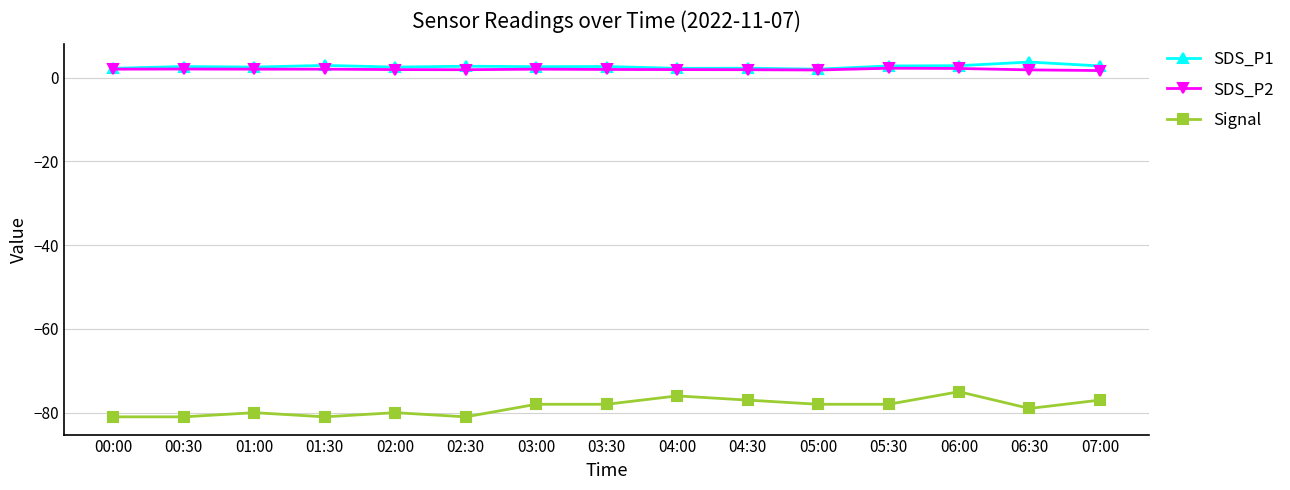

What is the difference between the highest and lowest values at 05:30?

80.8